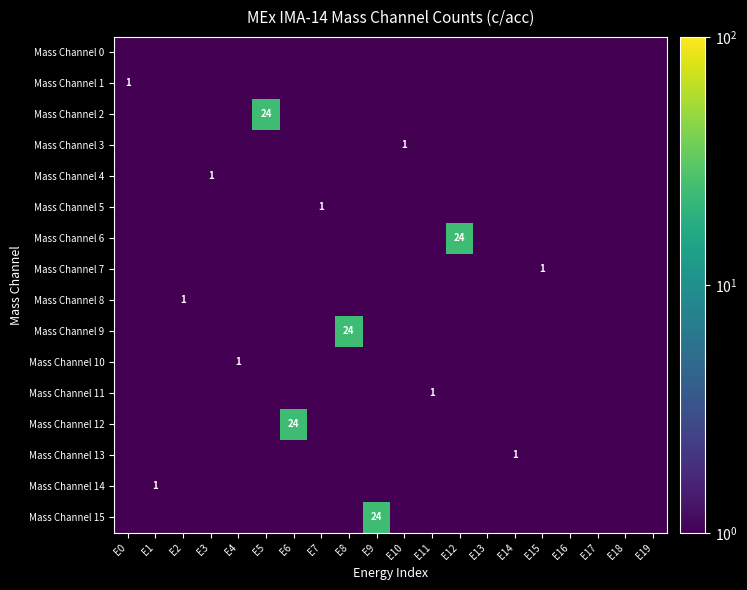

At which category is the sum across all series the highest?

E5